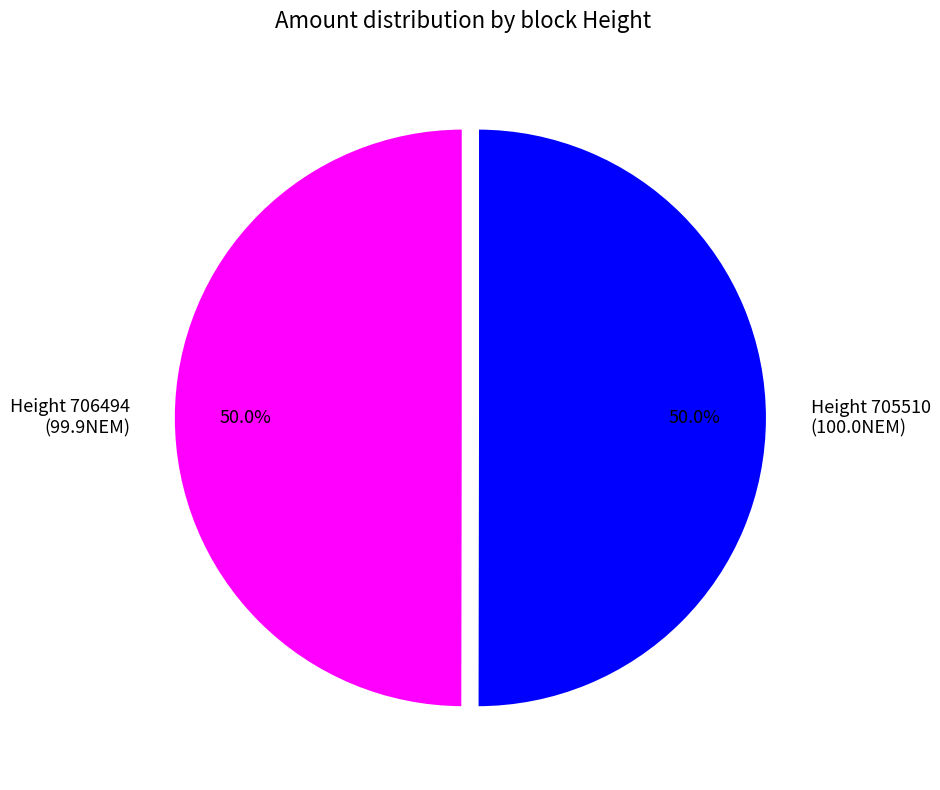

How many segments does this pie chart have?

2